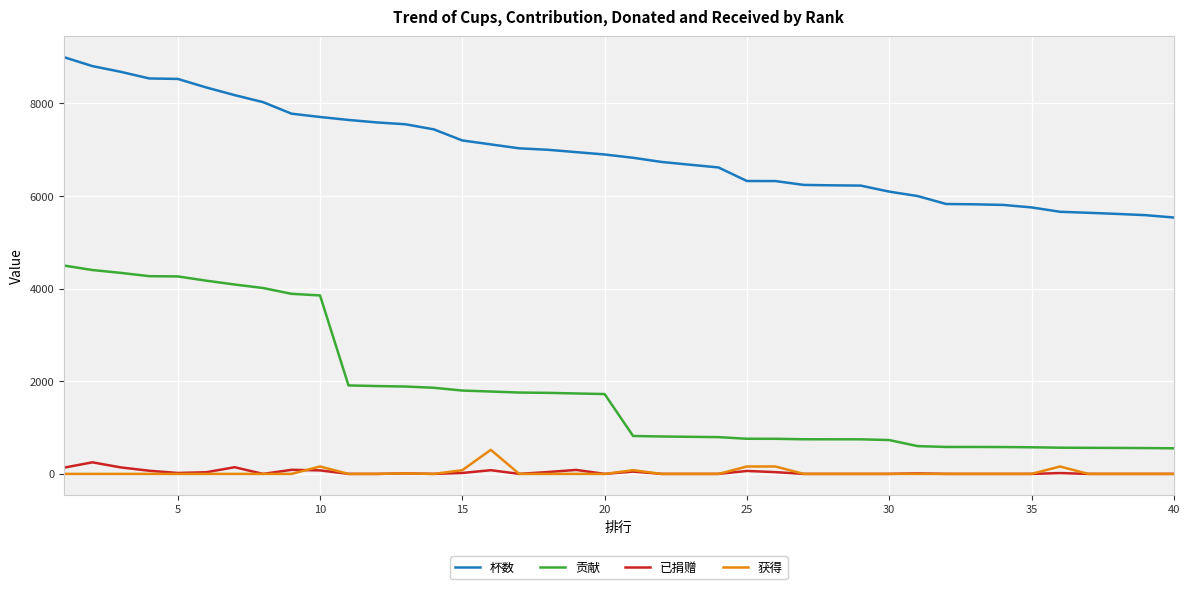

Which series has the largest total across all categories?

杯数